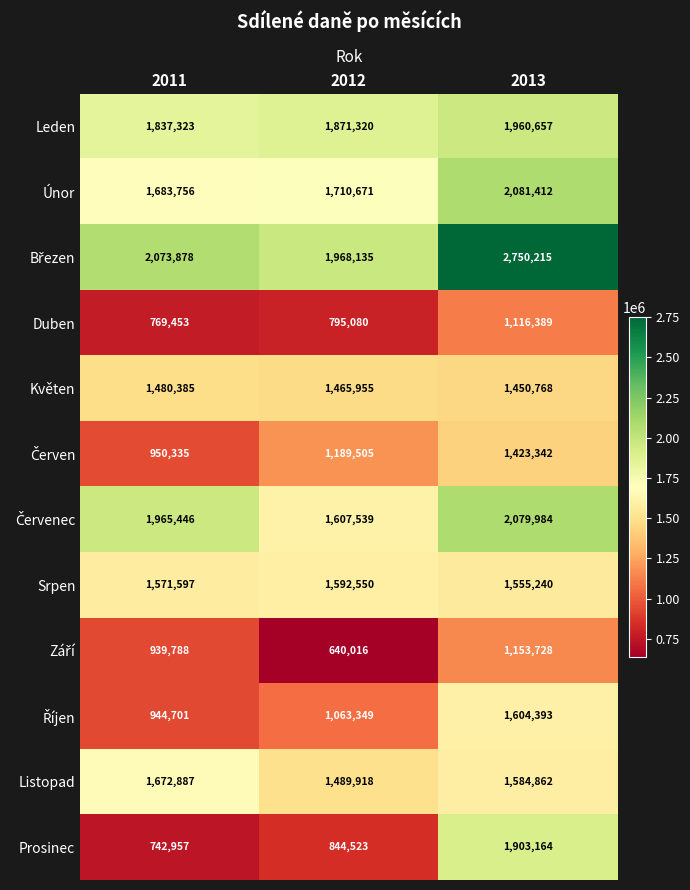

Count the number of data series in this chart.

12